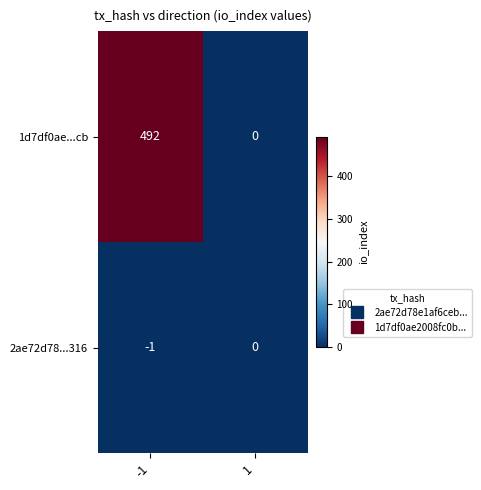

What is the sum of all 1d7df0ae...cb values?

492